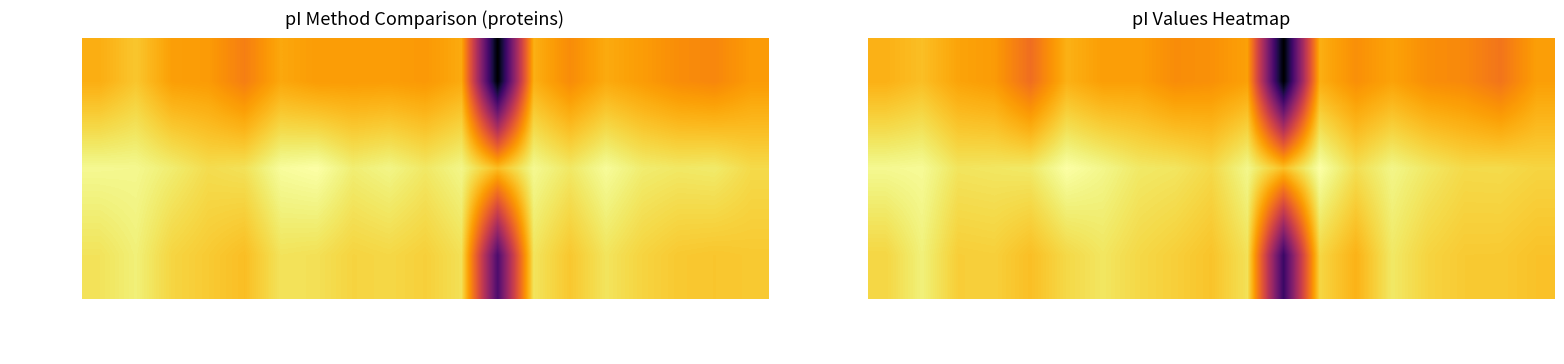

List the series in order of their peak value, highest first.

A0A344X9T9, A0A344X9W1, A0A344X9T8, A0A344X9W1_panel0, A0A344X9W1_panel1, A0A344X9T9_panel0, A0A344X9T9_panel1, A0A344X9T8_panel0, A0A344X9T8_panel1